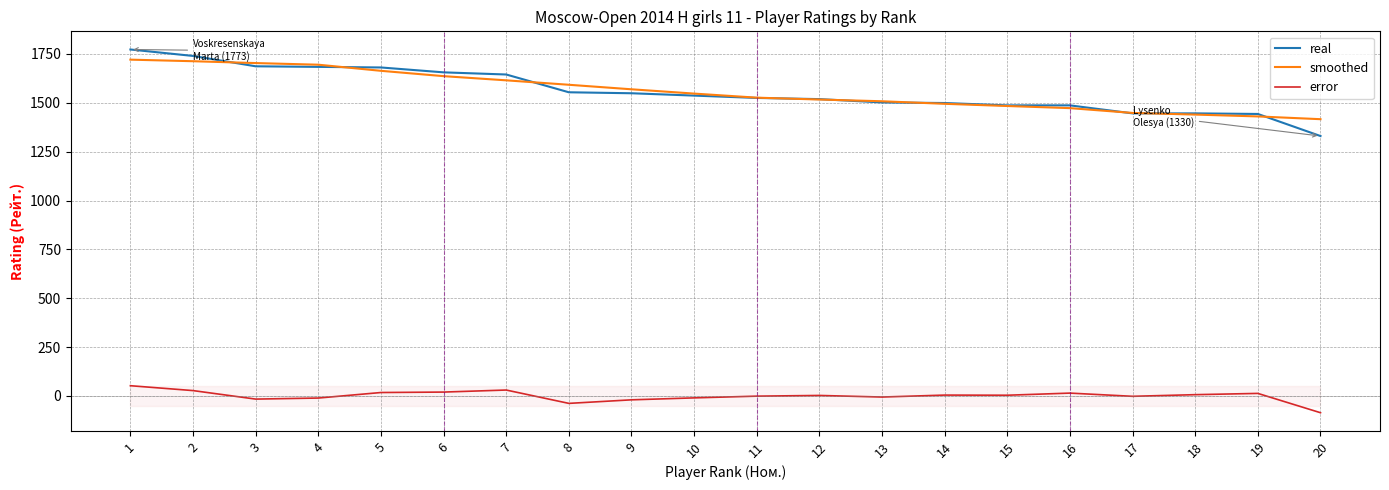

How many values in the smoothed series are below 1547?

10